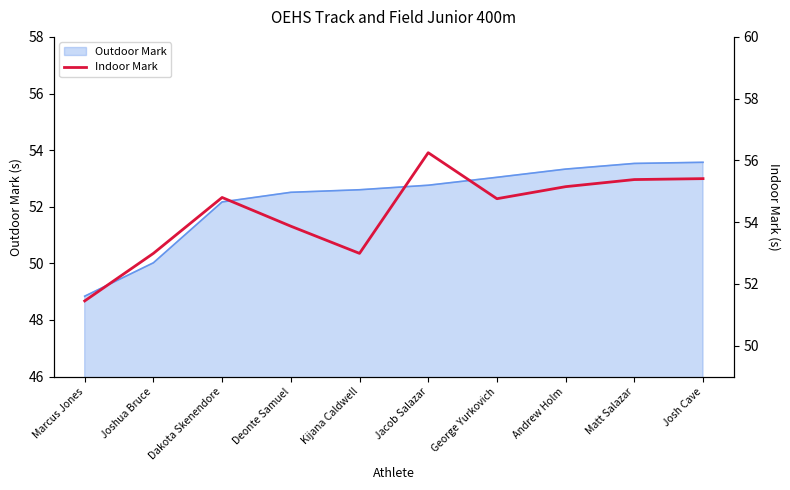

What is the lowest value of the Outdoor Mark series?

48.8